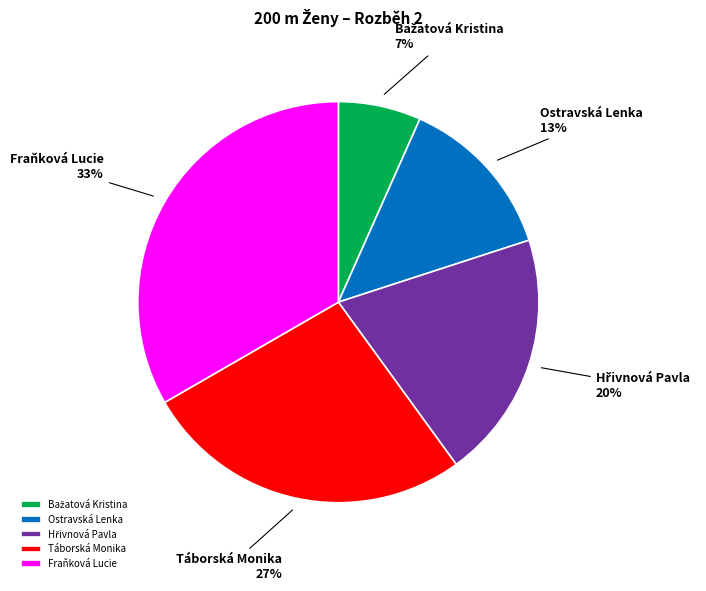

To the nearest percent, what percentage of the pie is Fraňková Lucie?

33%